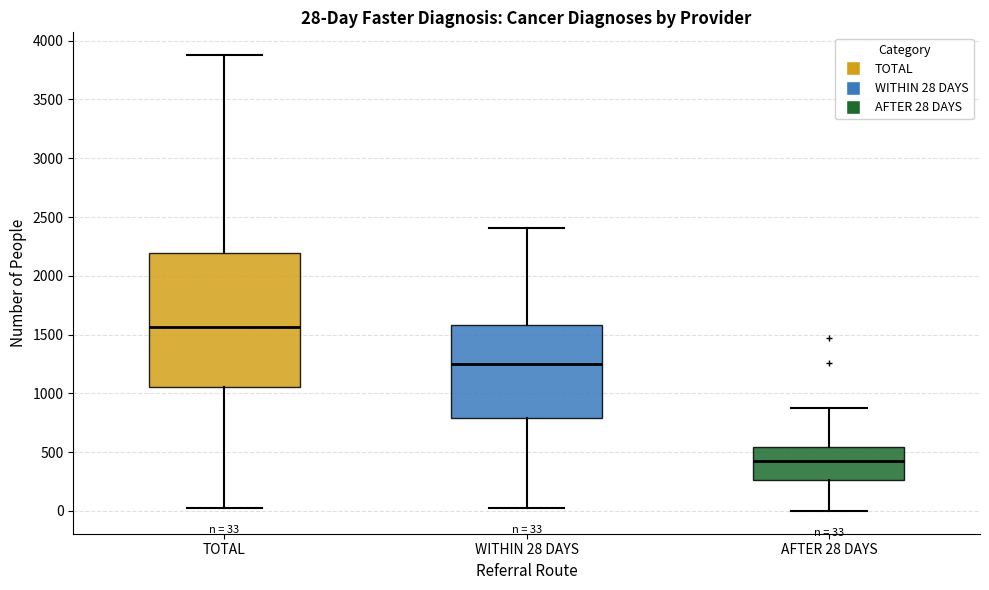

Comparing the boxes themselves (not the whiskers), which one is the tallest?

TOTAL